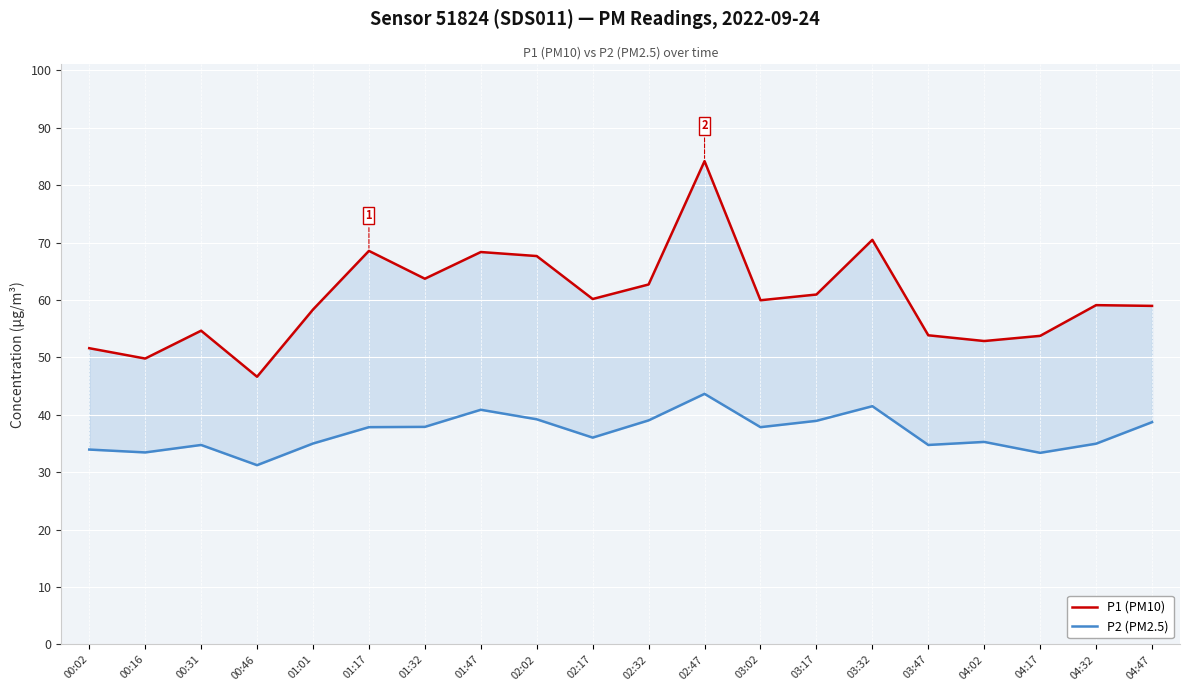

What is the difference between the maximum and minimum values in the P1 (PM10) series?

37.6